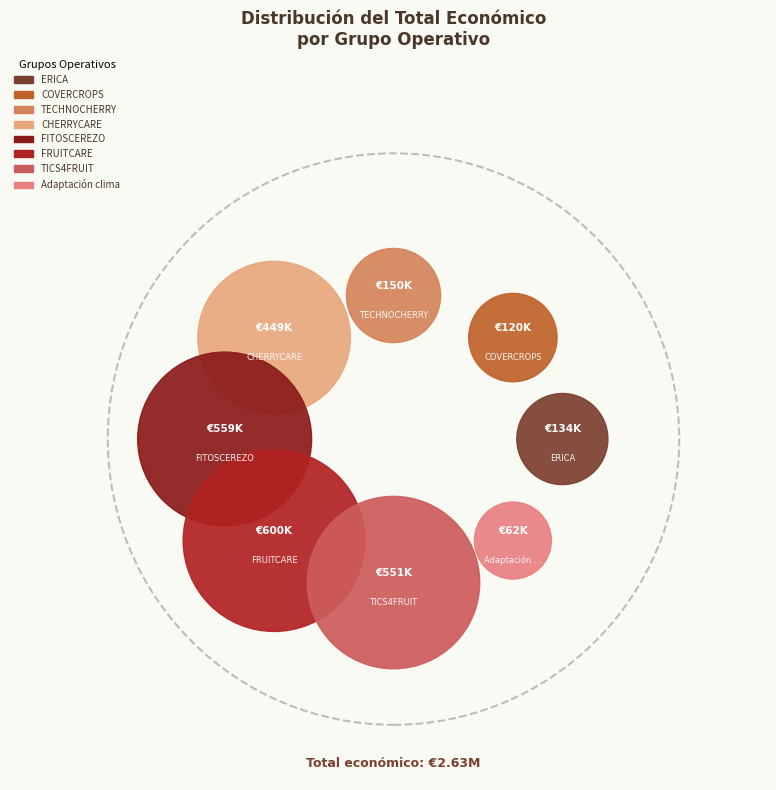

Is there any slice that represents more than half of the pie?

No